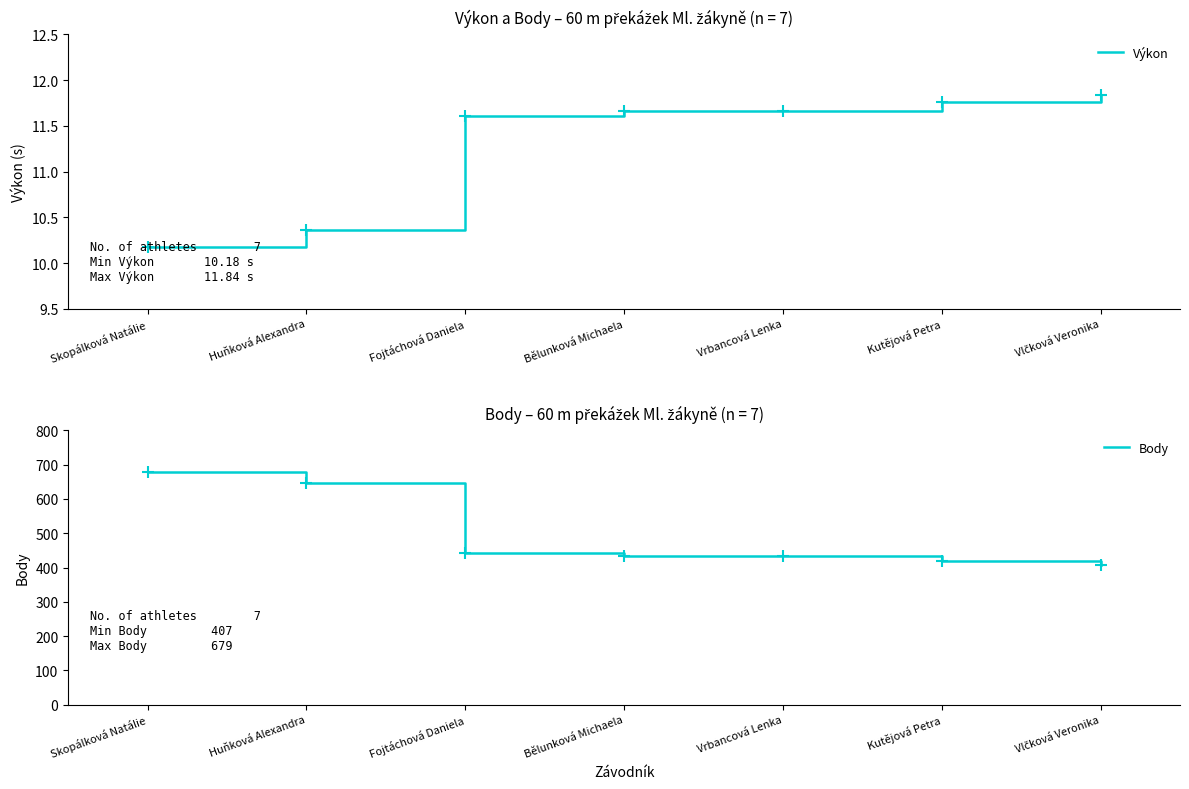

How many series are shown in this chart?

2